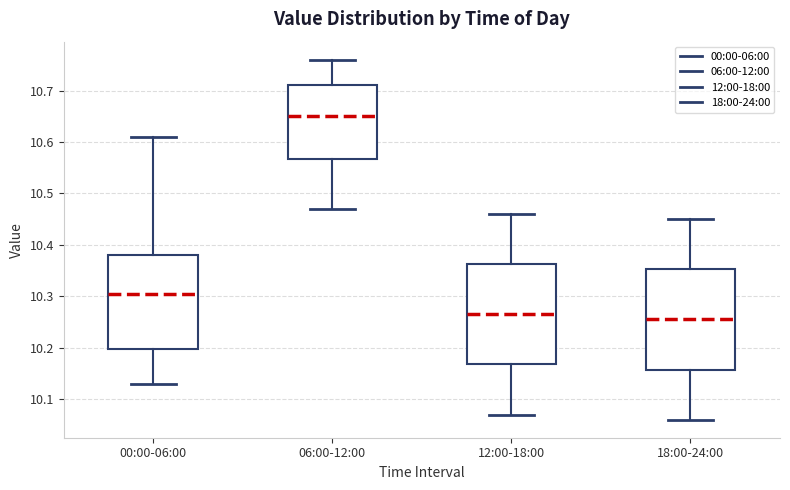

Reading left to right, transcribe this box plot: for each box, give where its median line is, the range the box spans, and where its two whiskers end, as read against the y-axis. The values are not printed on the chart, so give them approximately, as read against the axis.

00:00-06:00: median 10.31, box 10.20 to 10.38, whiskers 10.13 to 10.61
06:00-12:00: median 10.65, box 10.57 to 10.71, whiskers 10.47 to 10.76
12:00-18:00: median 10.27, box 10.17 to 10.36, whiskers 10.07 to 10.46
18:00-24:00: median 10.26, box 10.16 to 10.35, whiskers 10.06 to 10.45